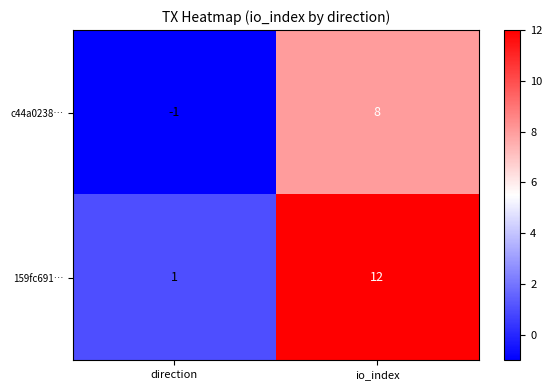

At direction, list the series in order from smallest to largest.

c44a0238…, 159fc691…